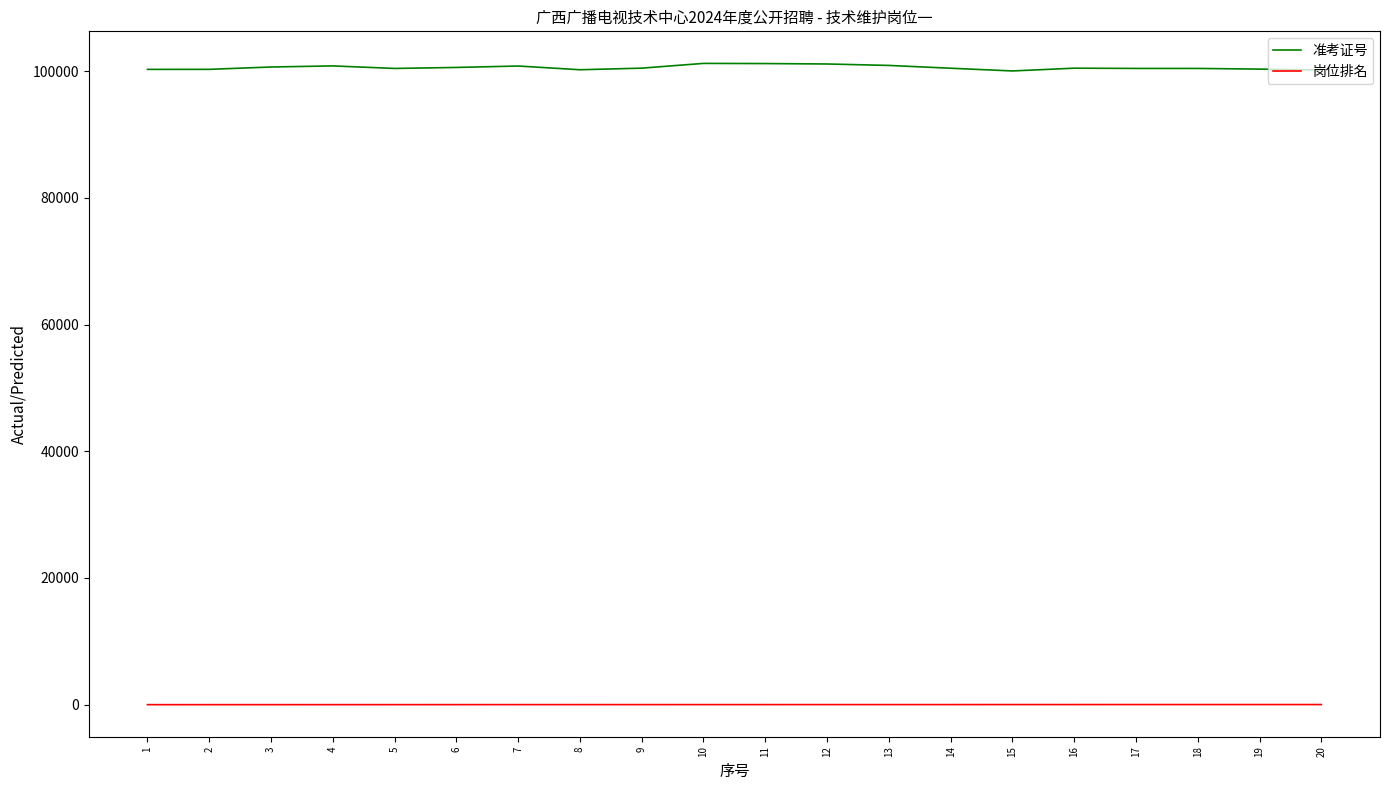

True or false: 岗位排名 and 准考证号 cross at least once.

False